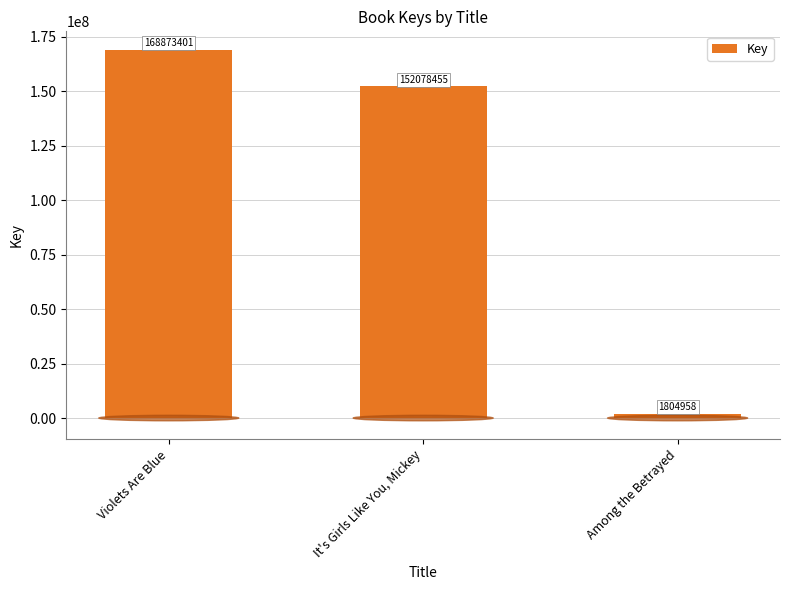

What position from the left is Among the Betrayed?

3